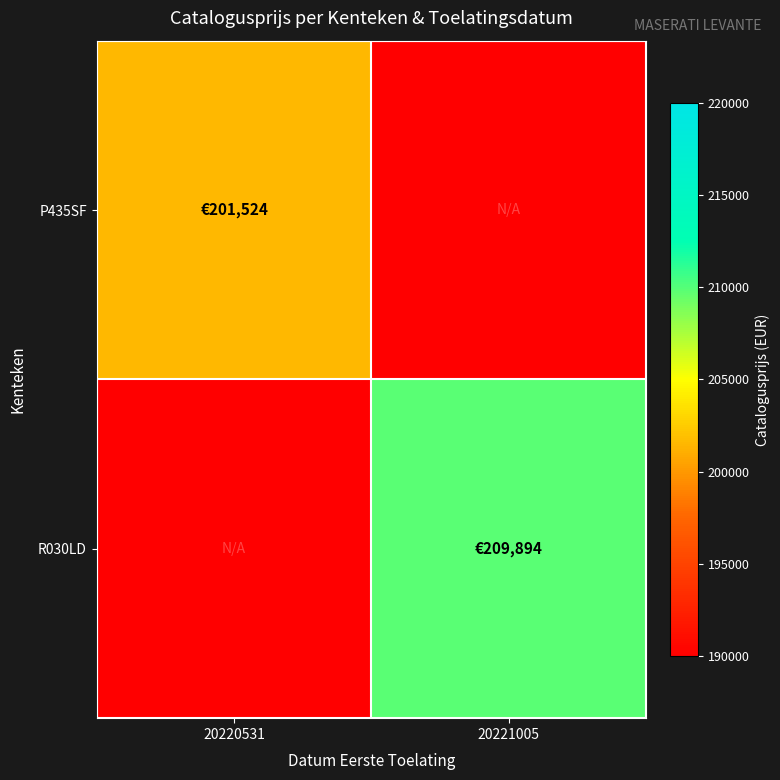

Which label corresponds to the smallest value in the chart?

20220531